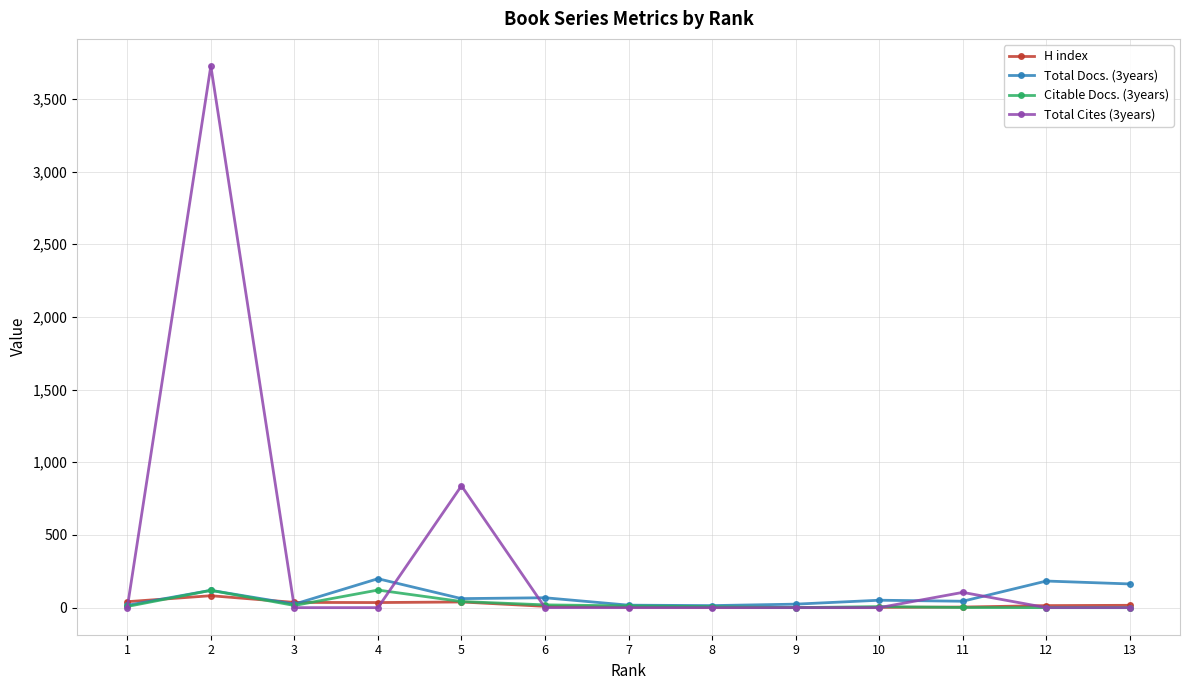

The value of Total Cites (3years) at 13 is 0. True or false?

True